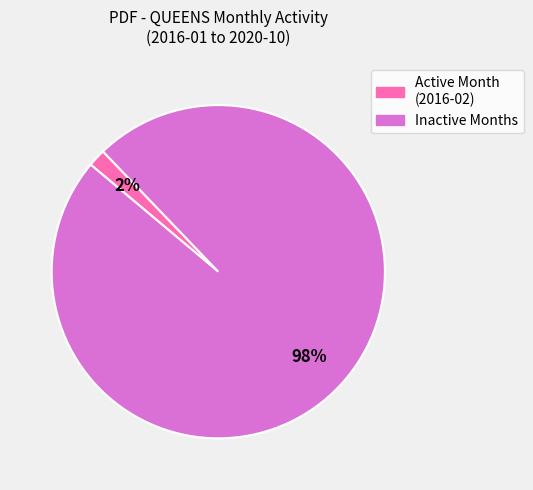

To the nearest percent, what is the average slice percentage?

50%